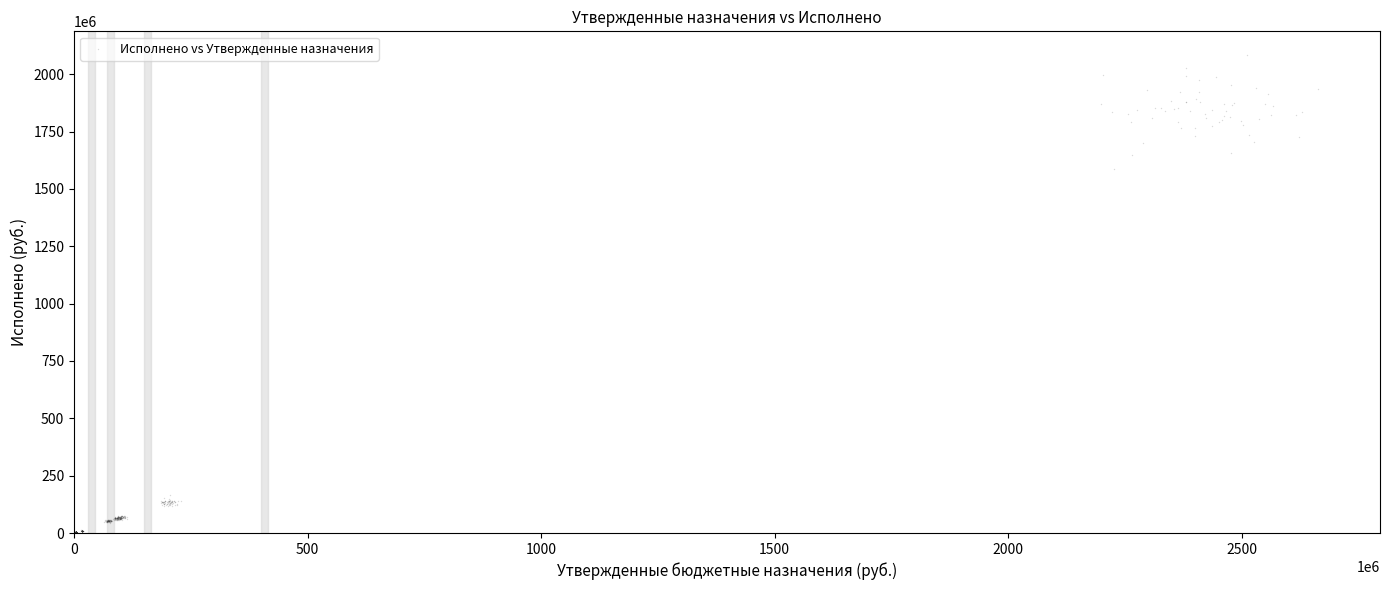

What Y value in the scatter plot is closest to 1041374036?

1587144323.2